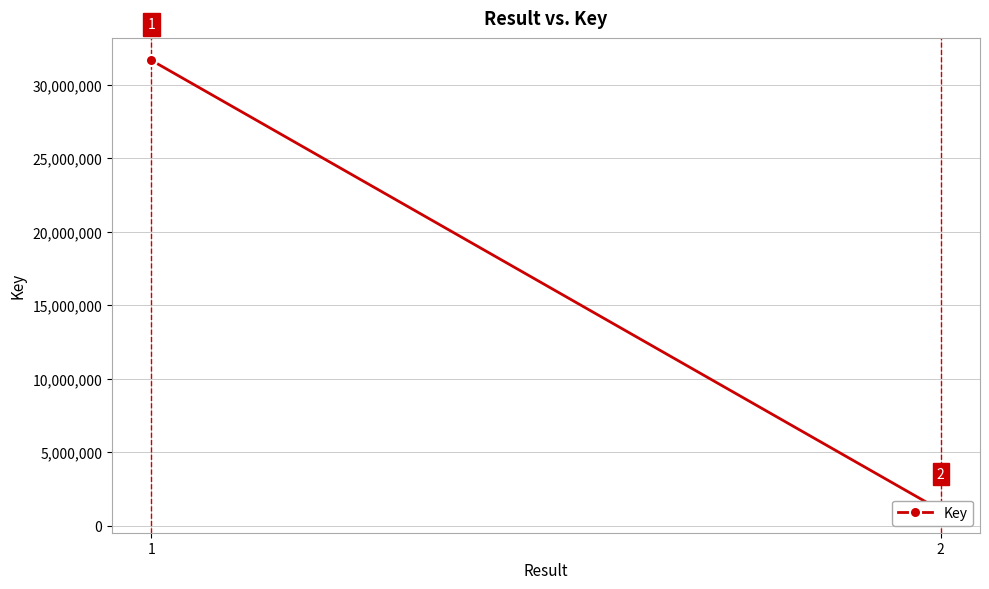

What is the smallest value displayed?

1052404